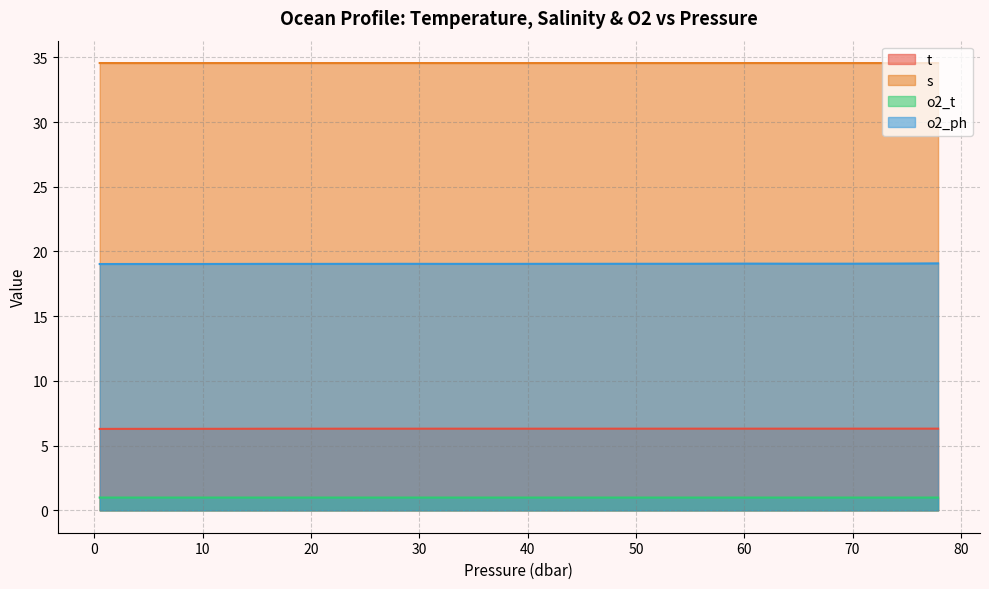

Rank the series at 42.0 from lowest to highest value.

o2_t, t, o2_ph, s